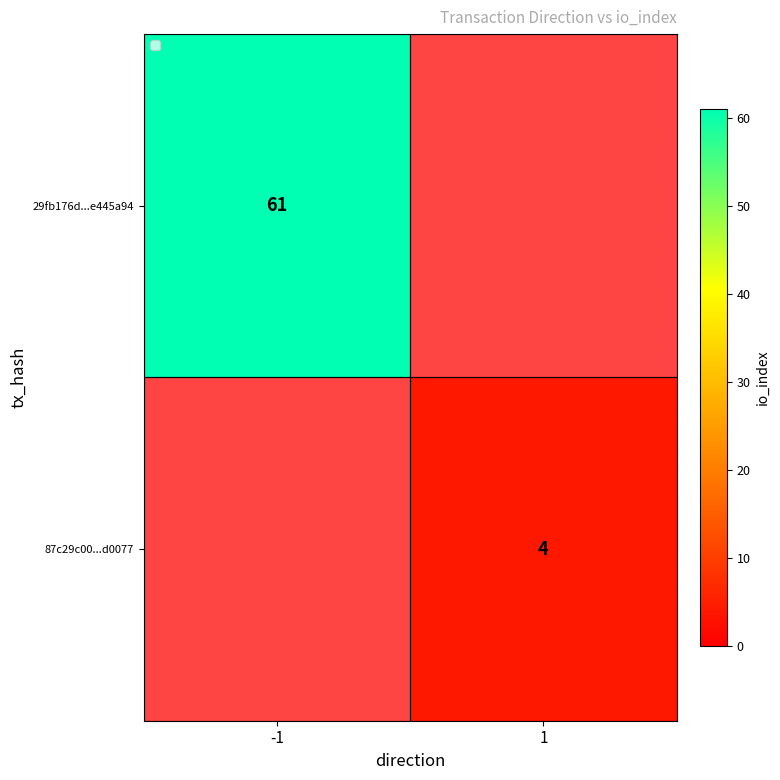

The 29fb176d...e445a94 series shows 105 at -1. True or false?

False